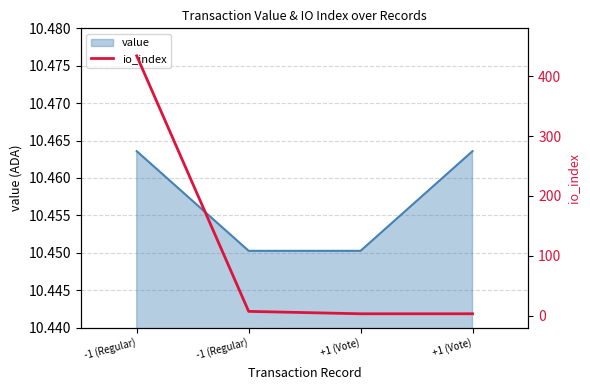

At which label does the data first exceed 7?

-1 (Regular)